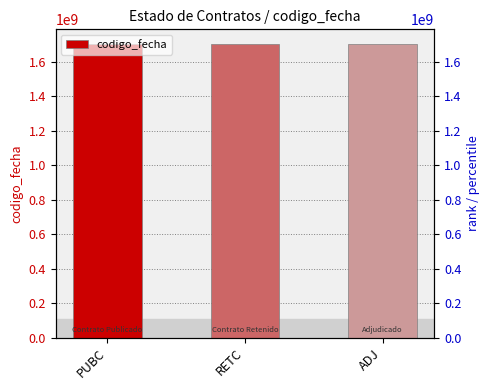

How many data points does each series have?

3